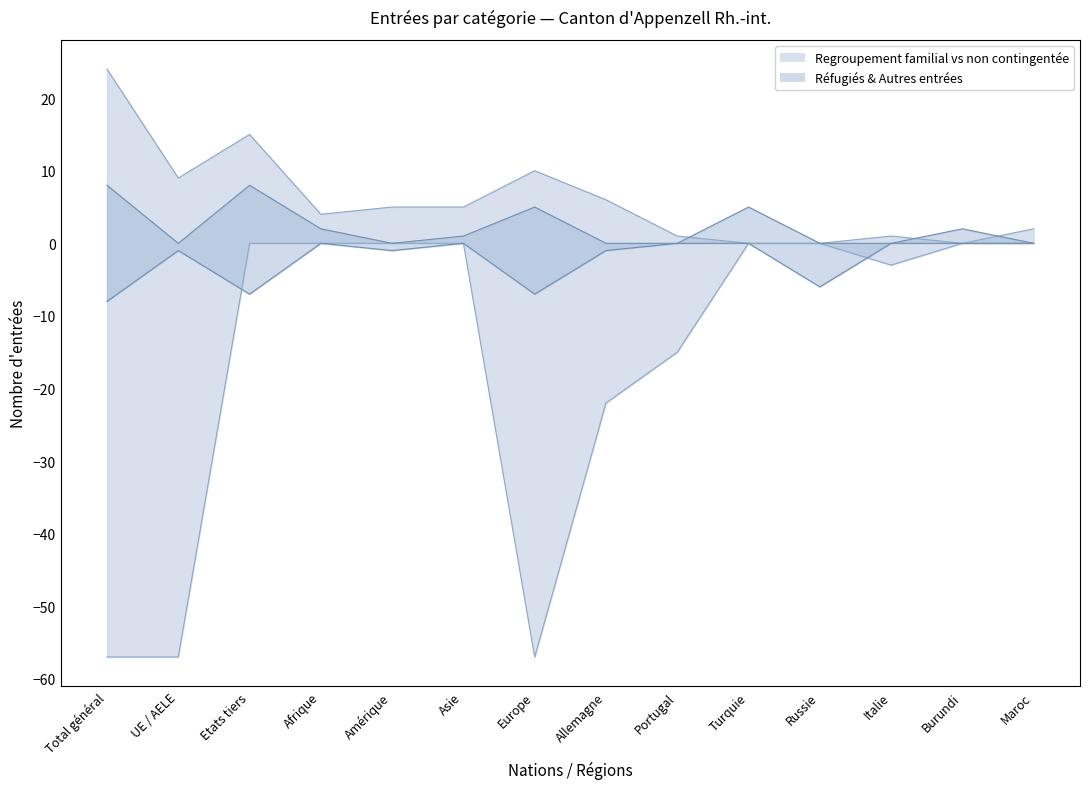

At which label does Réfugiés reconnus first exceed 1?

Total général